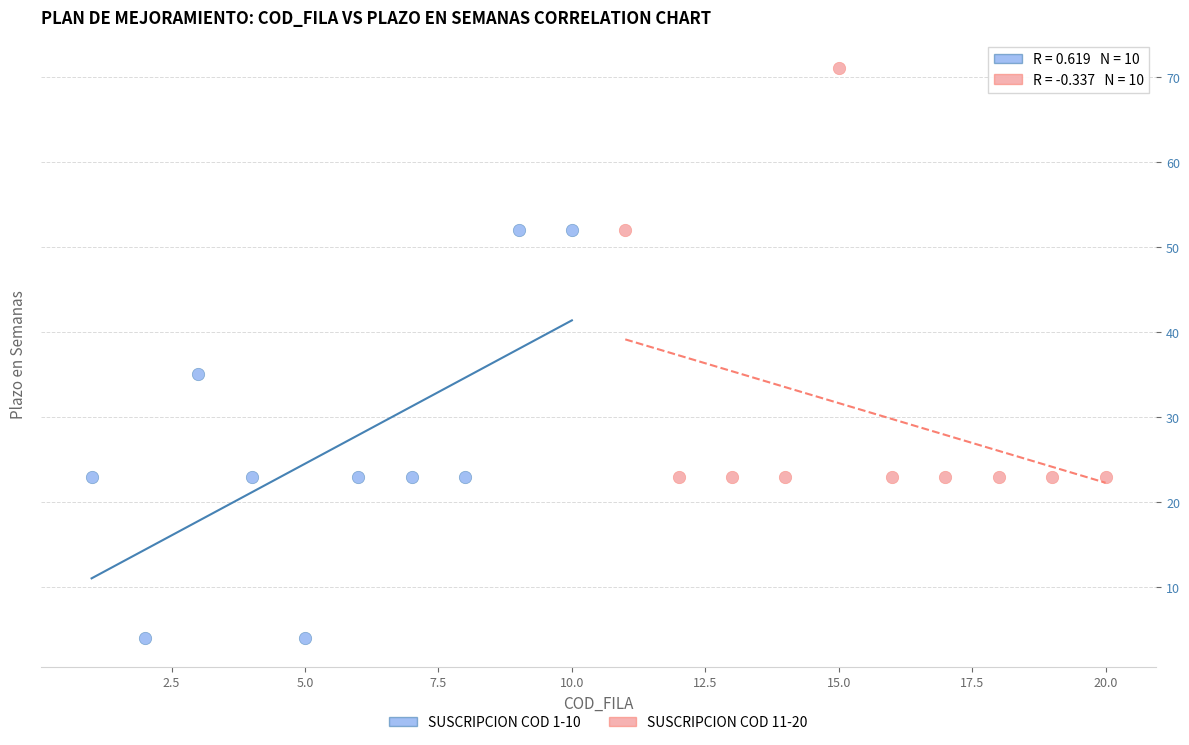

What are all the series names shown in the legend?

SUSCRIPCION COD 1-10, SUSCRIPCION COD 11-20